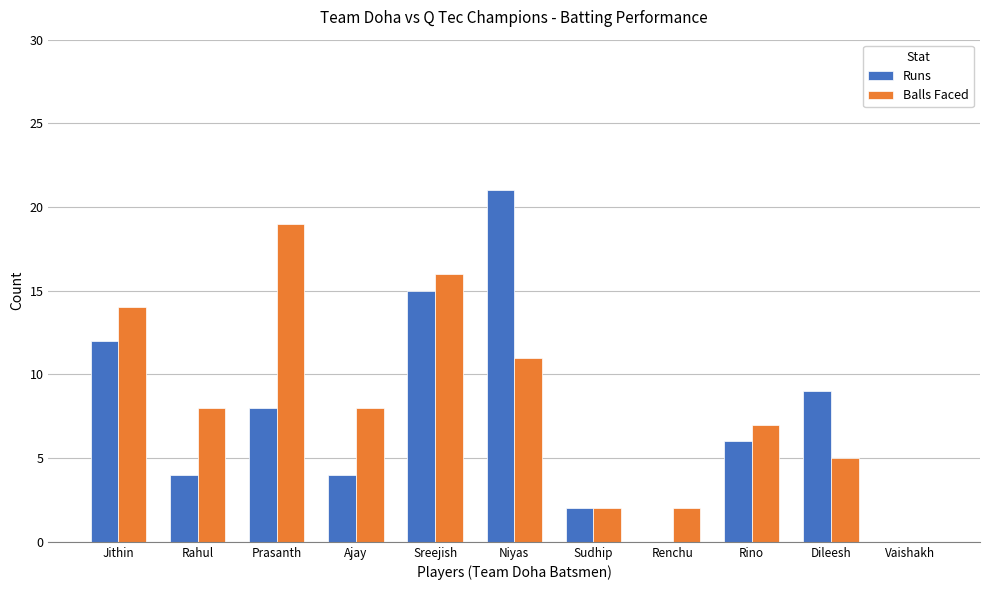

At which category does the chart reach its peak across all series?

Niyas